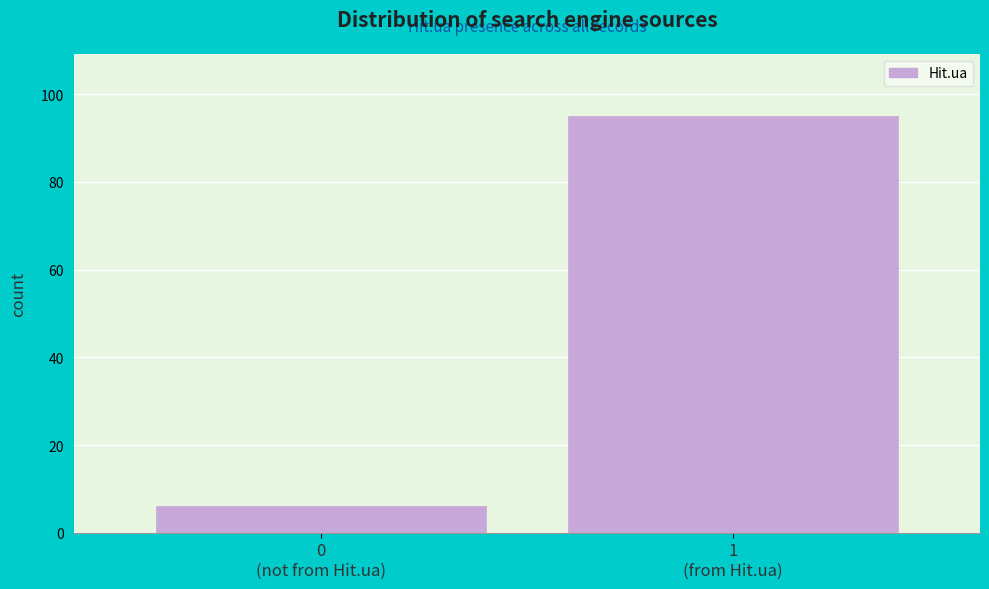

Reading left to right, transcribe all the data shown in this chart.

6	95